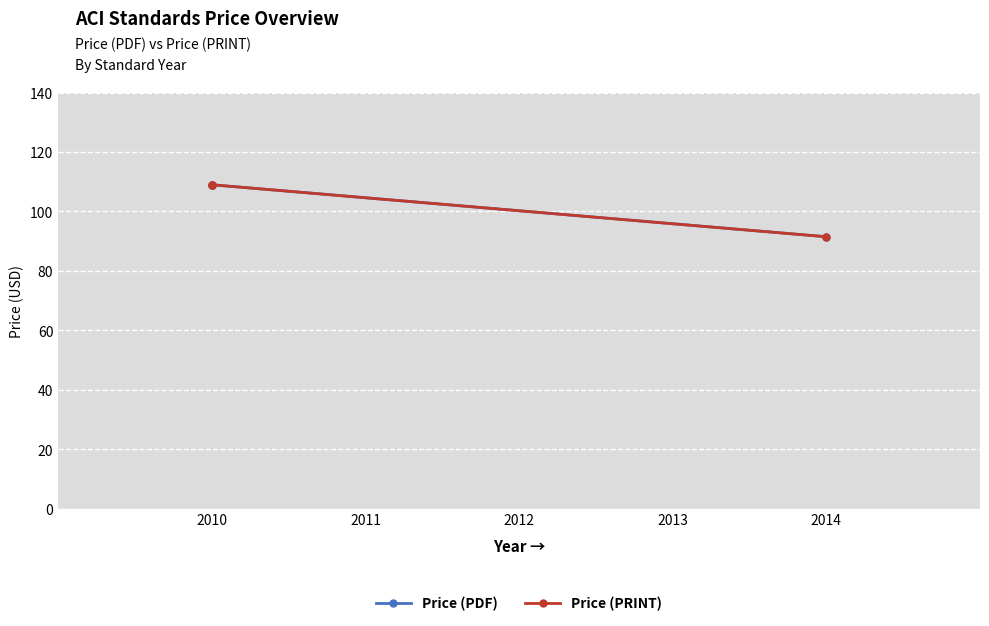

At 2010, list the series in order from smallest to largest.

Price (PDF), Price (PRINT)